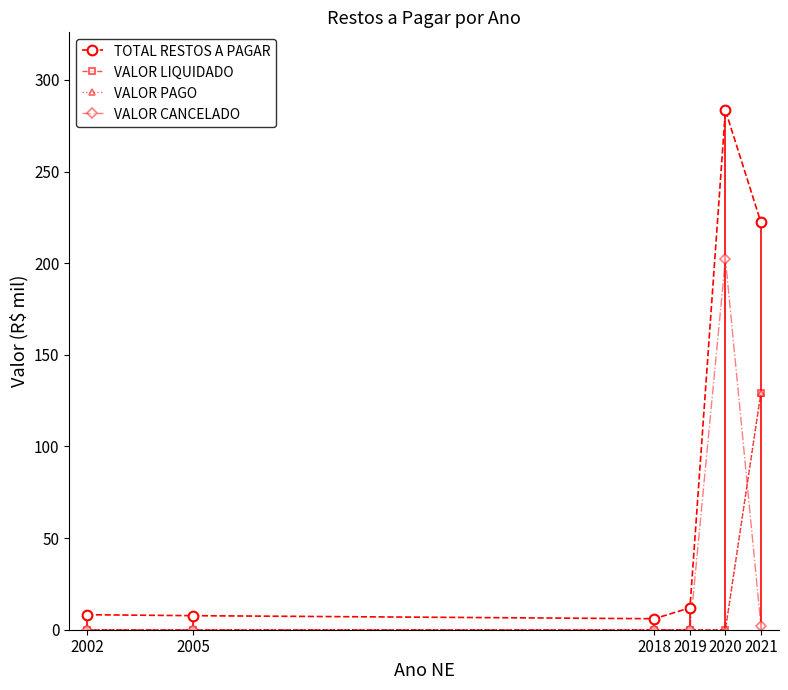

Which series changed the most between 2002 and 2005?

TOTAL RESTOS A PAGAR